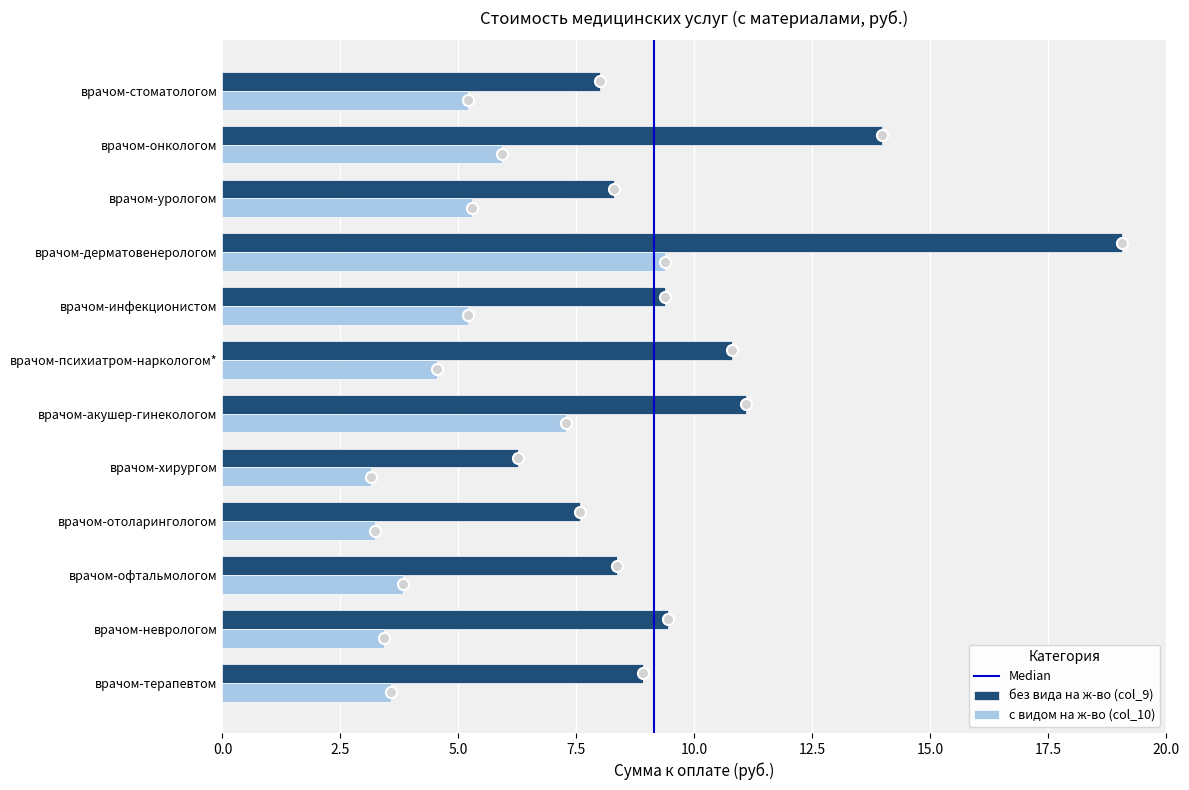

Rank the series by their average value, from lowest to highest.

с видом на ж-во (col_10), без вида на ж-во (col_9)